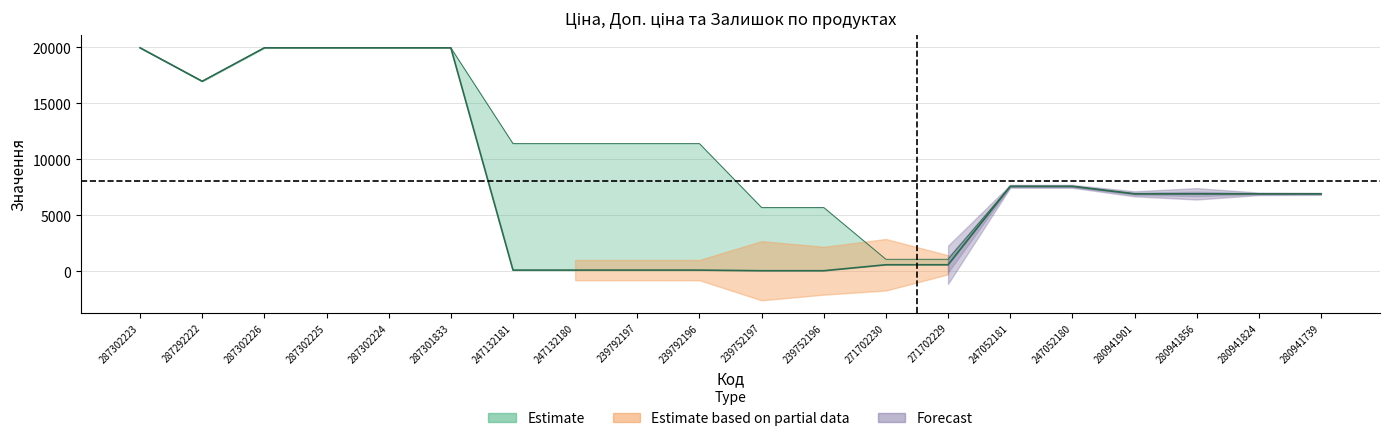

What is the label of the 19th point from the left?

280941824